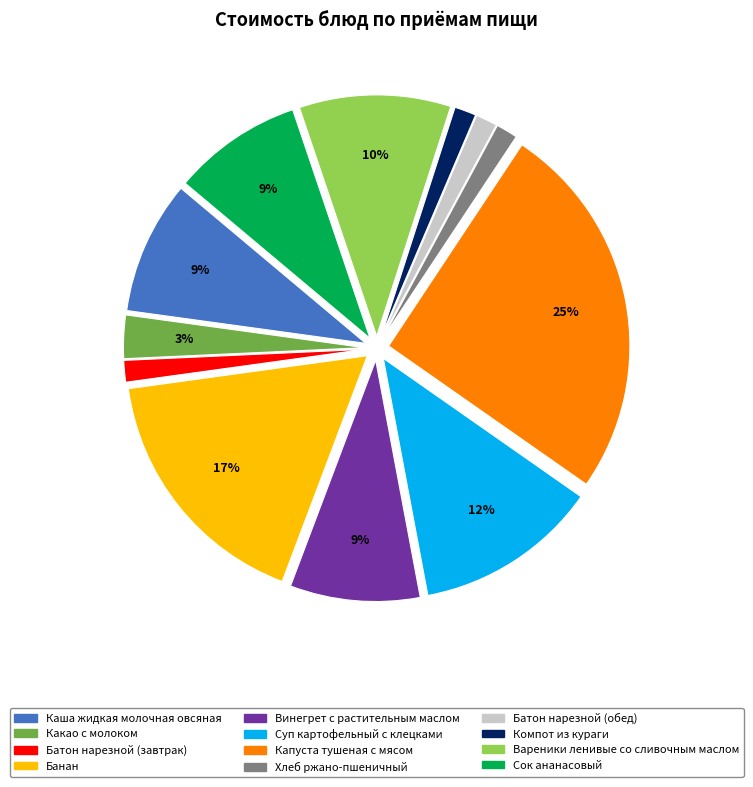

Between Сок ананасовый and Какао с молоком, which is larger?

Сок ананасовый